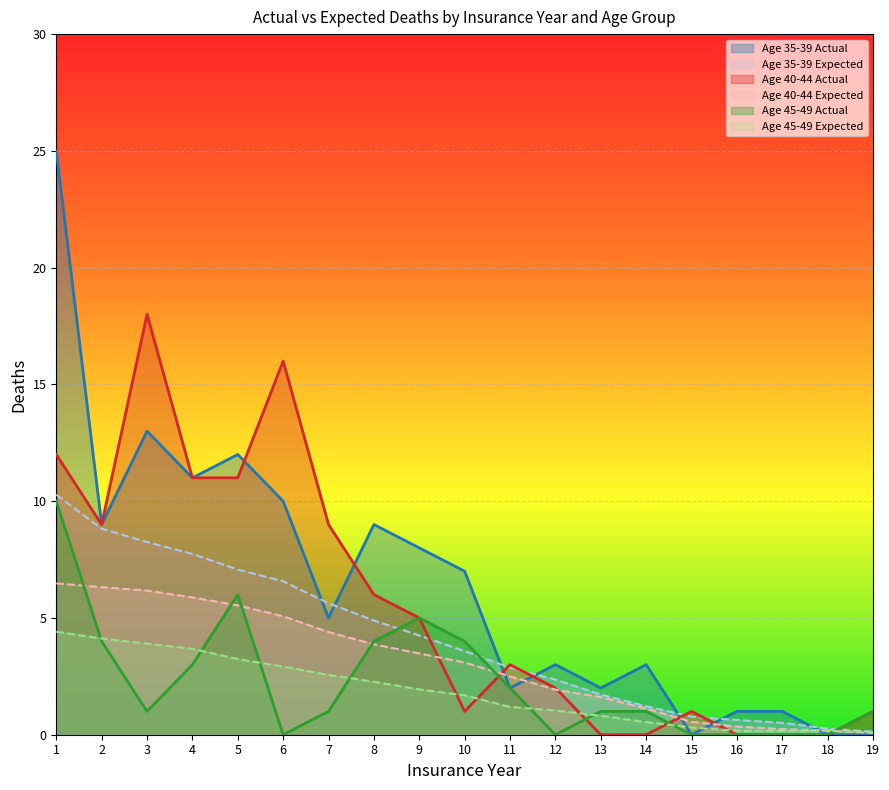

How many series are shown in this chart?

6